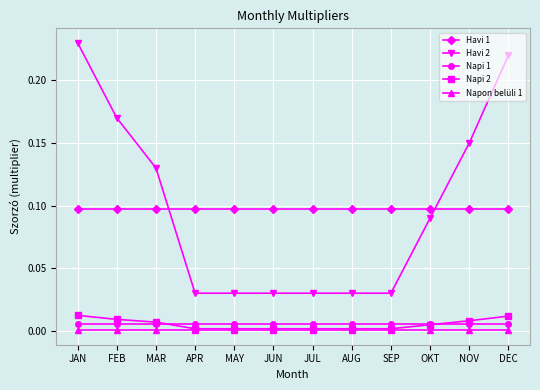

True or false: Havi 2 has a value of 0.0 at OKT.

False